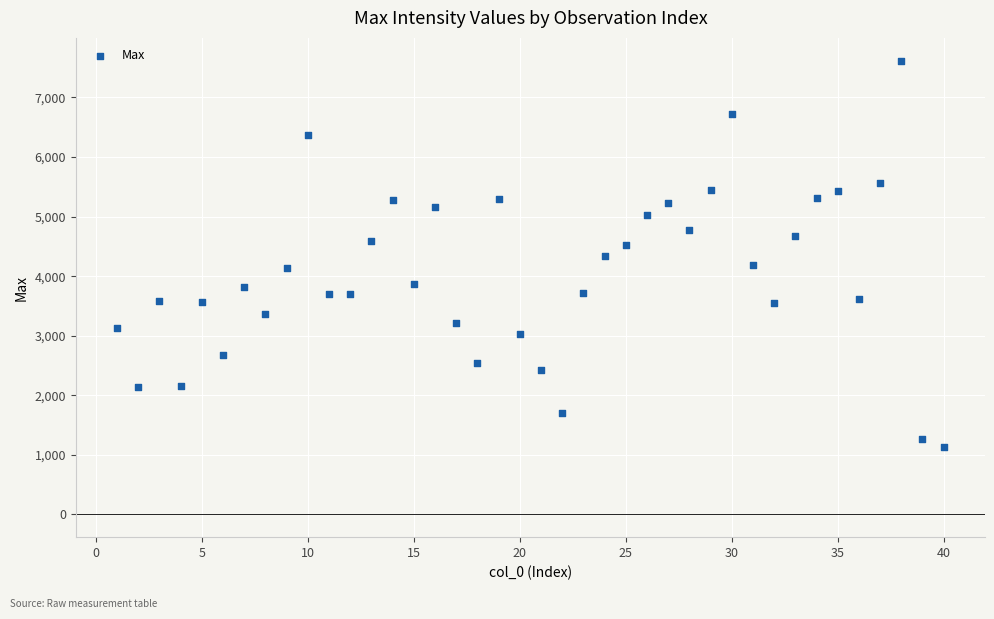

What is the range of X values (max minus min)?

39